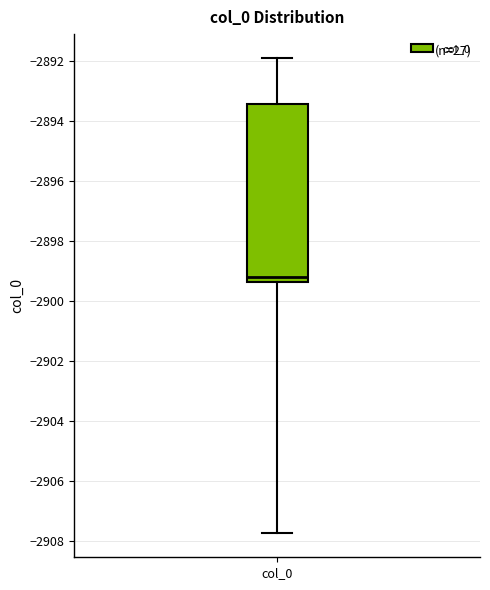

Read this box plot against the y-axis: the position of the median line, the range covered by the box, and the ends of both whiskers. The values are not printed on the chart, so give them approximately, as read against the axis.

median -2899.2, box -2899.4 to -2893.4, whiskers -2907.8 to -2891.8